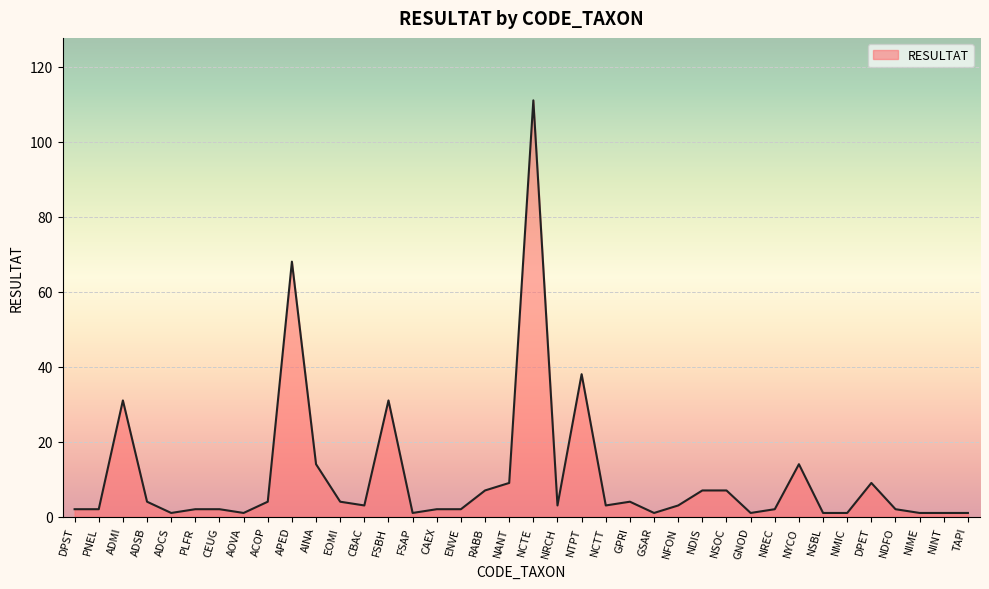

Where is the data nearest to the value 56?

APED